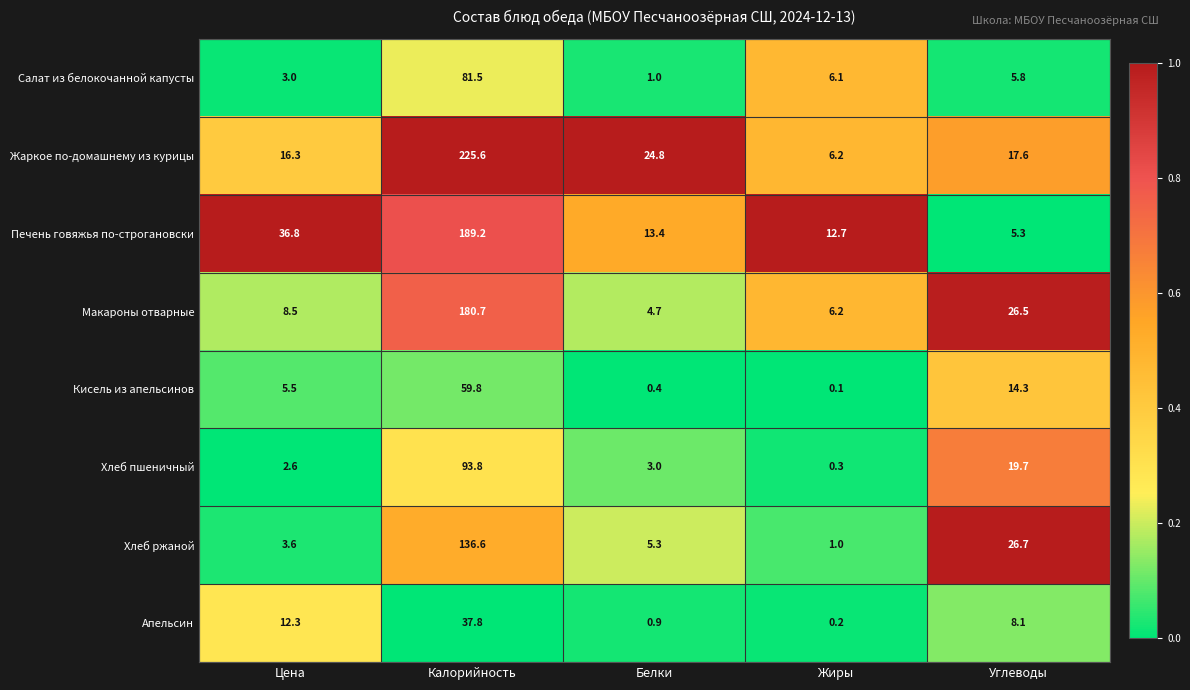

List the labels in order of Хлеб пшеничный value, smallest first.

Жиры, Цена, Белки, Углеводы, Калорийность